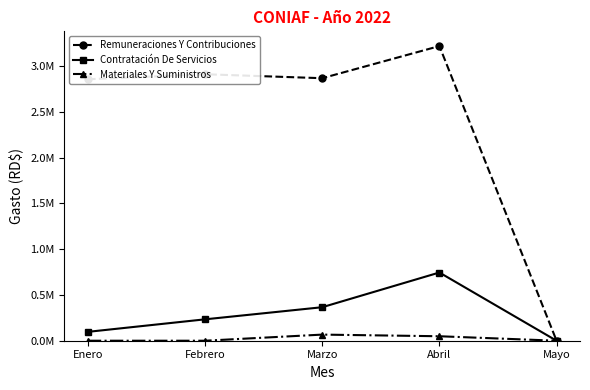

Rank the series by their maximum value, from highest to lowest.

Remuneraciones Y Contribuciones, Contratación De Servicios, Materiales Y Suministros